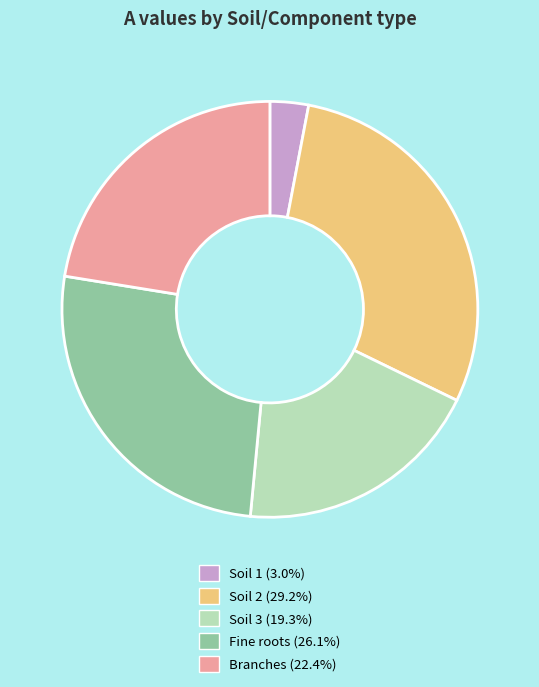

Rank the categories by value from highest to lowest.

Soil 2, Fine roots, Branches, Soil 3, Soil 1